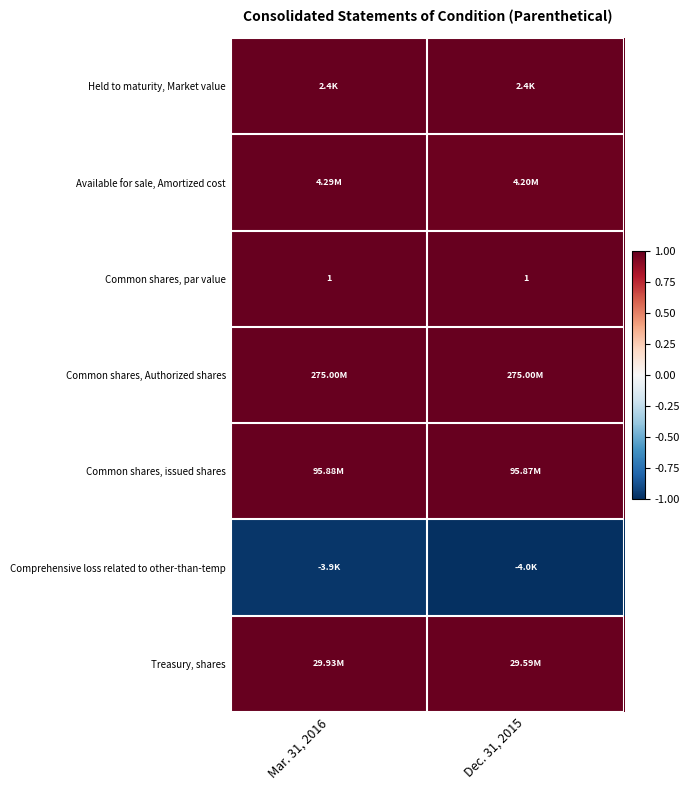

What value does the Common shares, par value series have at Dec. 31, 2015?

1.0